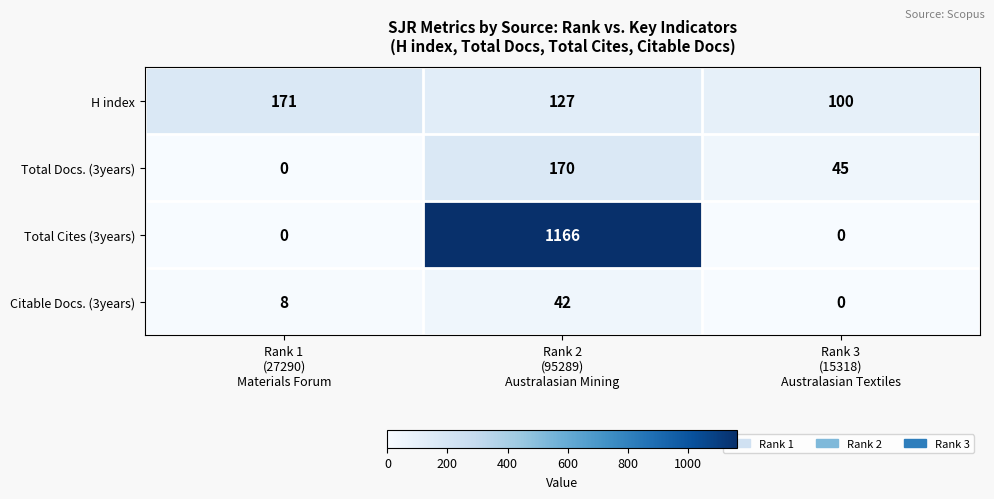

What is the difference between the maximum and minimum values in the Citable Docs. (3years) series?

42